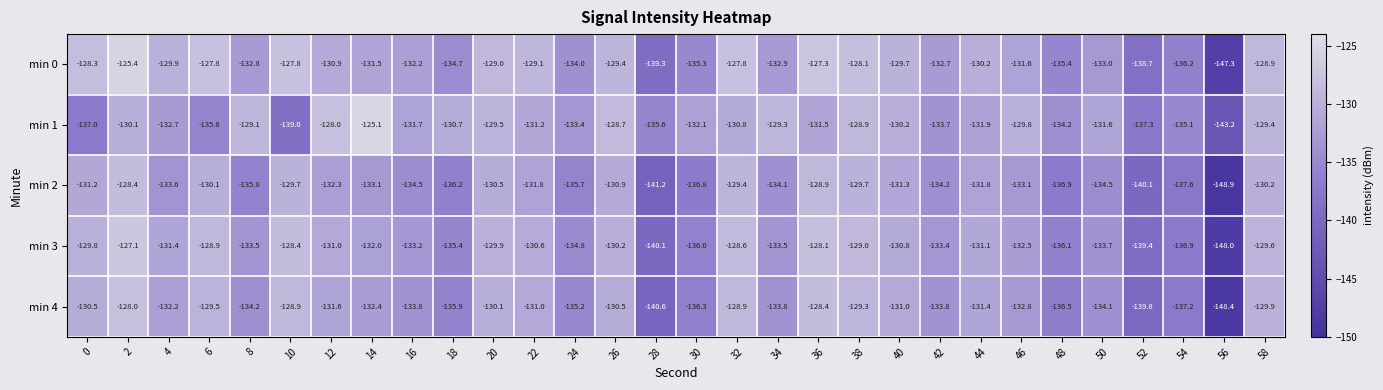

True or false: min 2 has a value of -136.8 at 30.

True